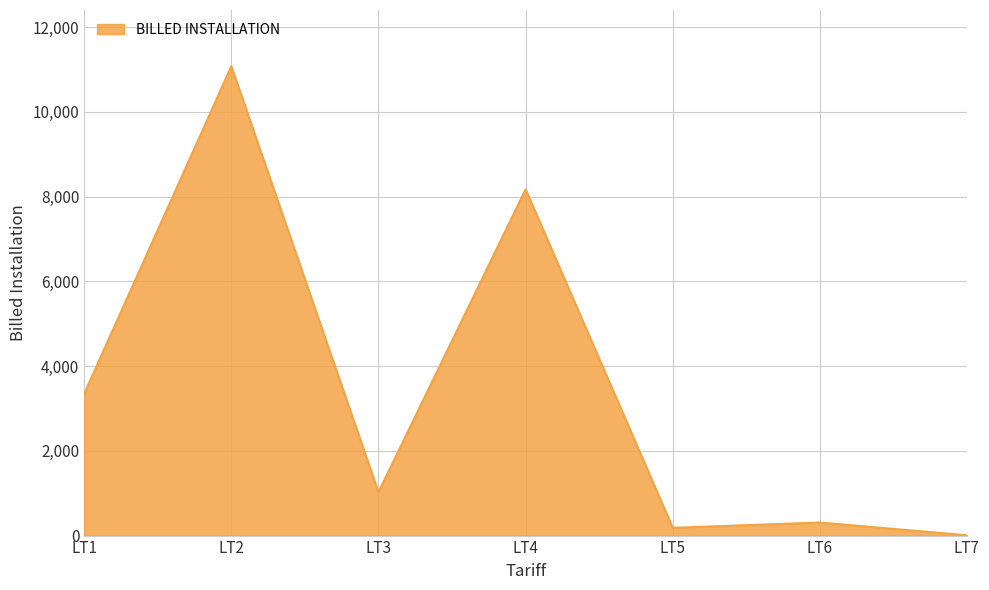

Reading left to right, extract all data points from this chart.

LT1=3347	LT2=11074	LT3=1025	LT4=8169	LT5=183	LT6=308	LT7=7